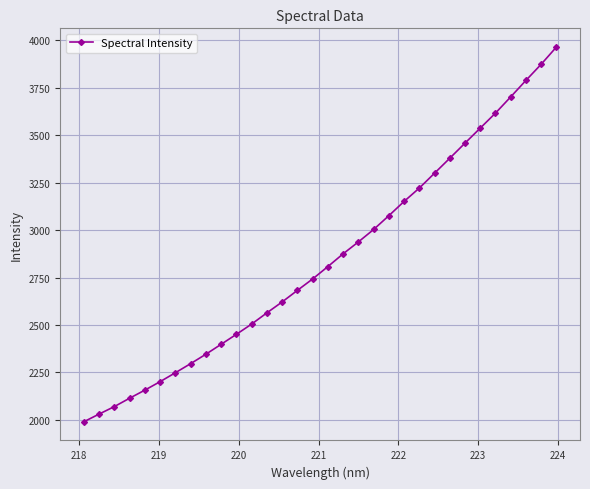

What is the value of the 5th point from the left?

2157.4